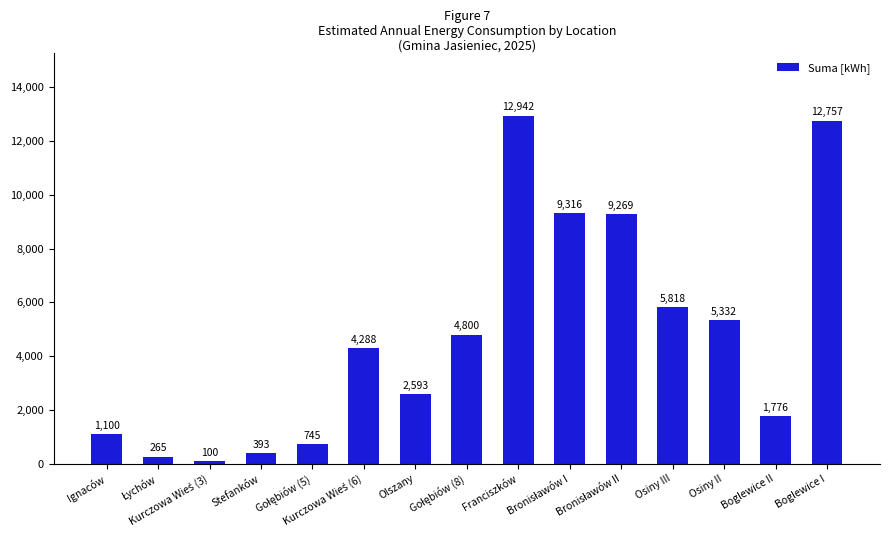

The value at Franciszków is 20937. True or false?

False